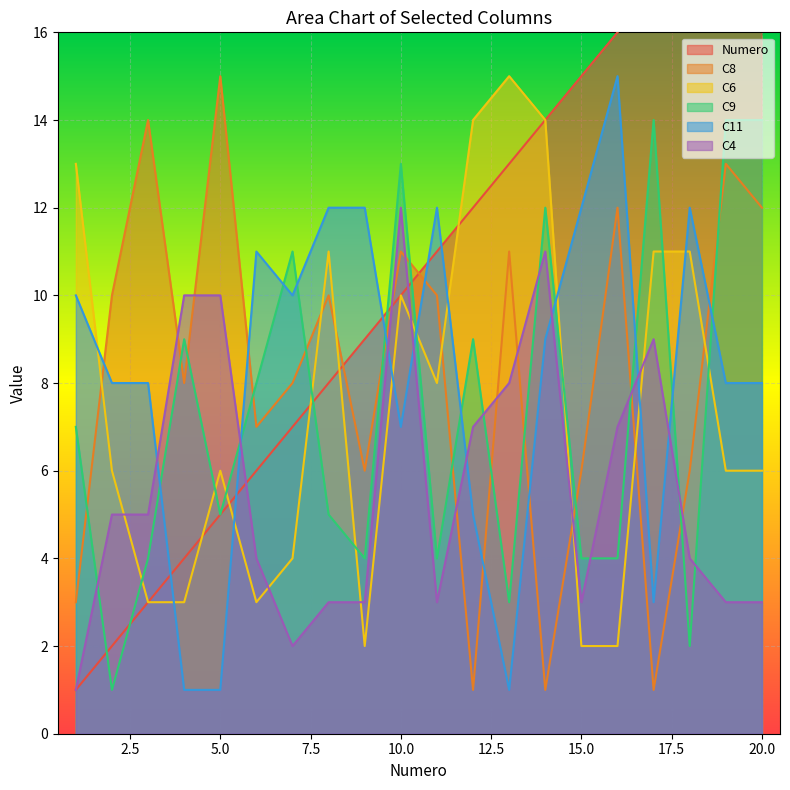

What is the minimum value for C9?

1